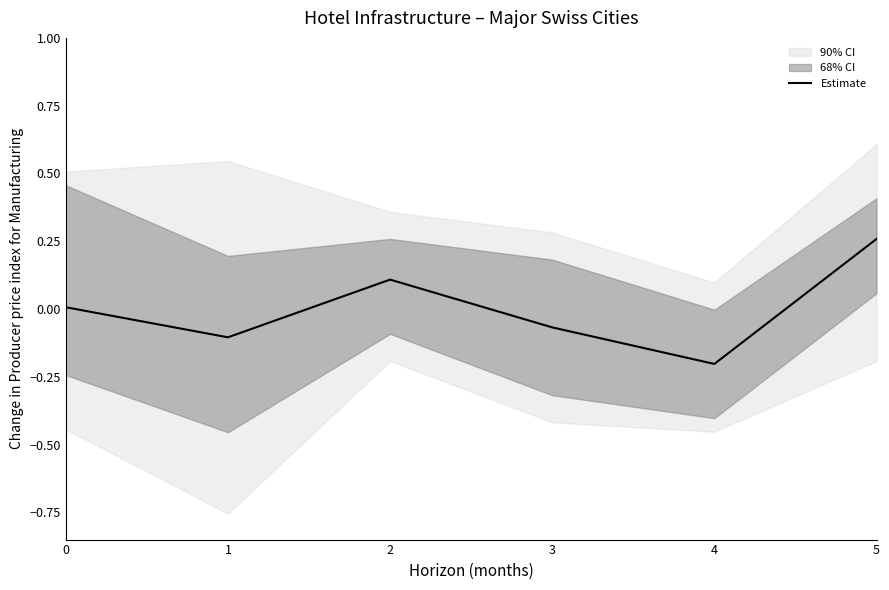

What is the value of the 4th point from the left?

-0.1